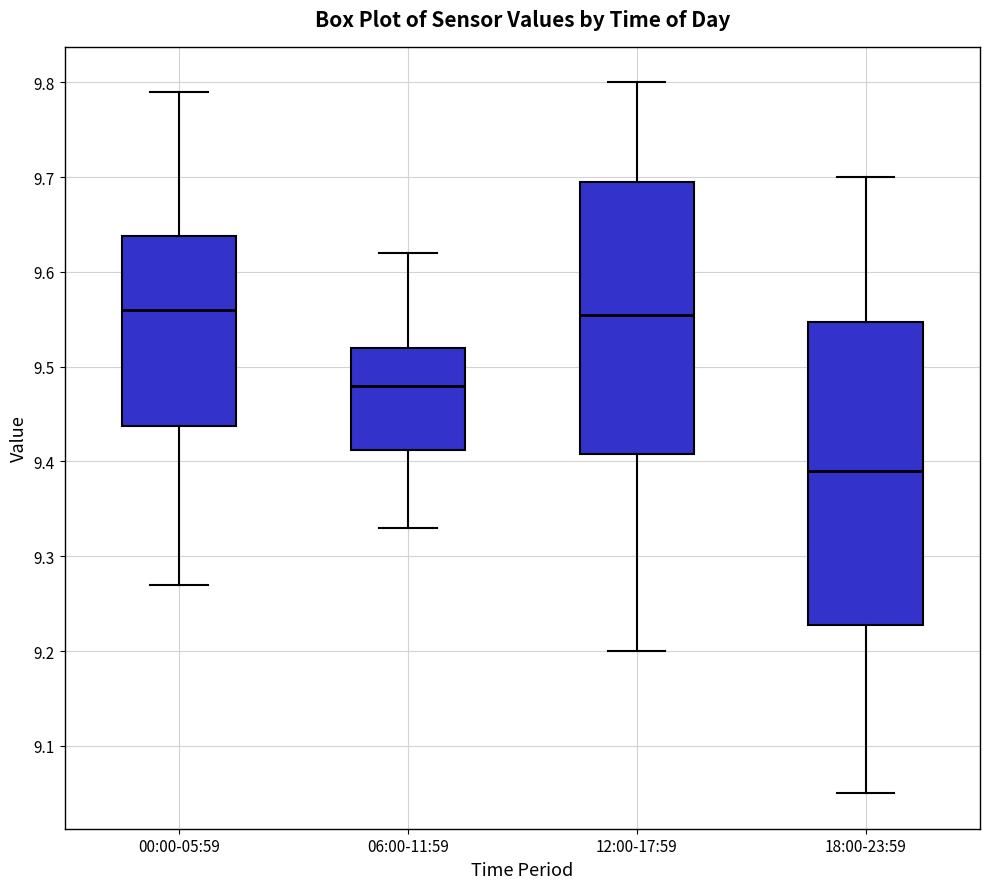

Reading left to right, read every box against the y-axis: the position of its median line, the range the box covers, and the ends of its whiskers. The values are not printed on the chart, so give them approximately, as read against the axis.

00:00-05:59: median 9.56, box 9.44 to 9.64, whiskers 9.27 to 9.79
06:00-11:59: median 9.48, box 9.41 to 9.52, whiskers 9.33 to 9.62
12:00-17:59: median 9.56, box 9.41 to 9.70, whiskers 9.20 to 9.80
18:00-23:59: median 9.39, box 9.23 to 9.55, whiskers 9.05 to 9.70